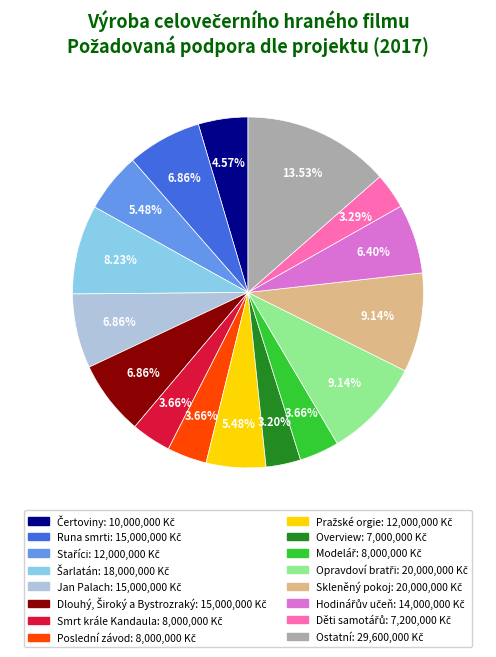

Does any single category account for the majority?

No